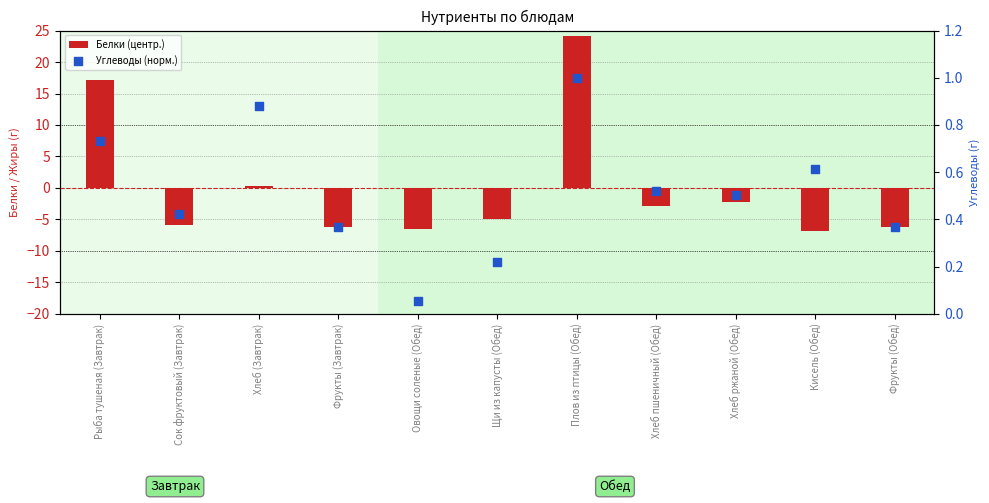

Which series has the largest Y range (max minus min)?

Белки (центр.)